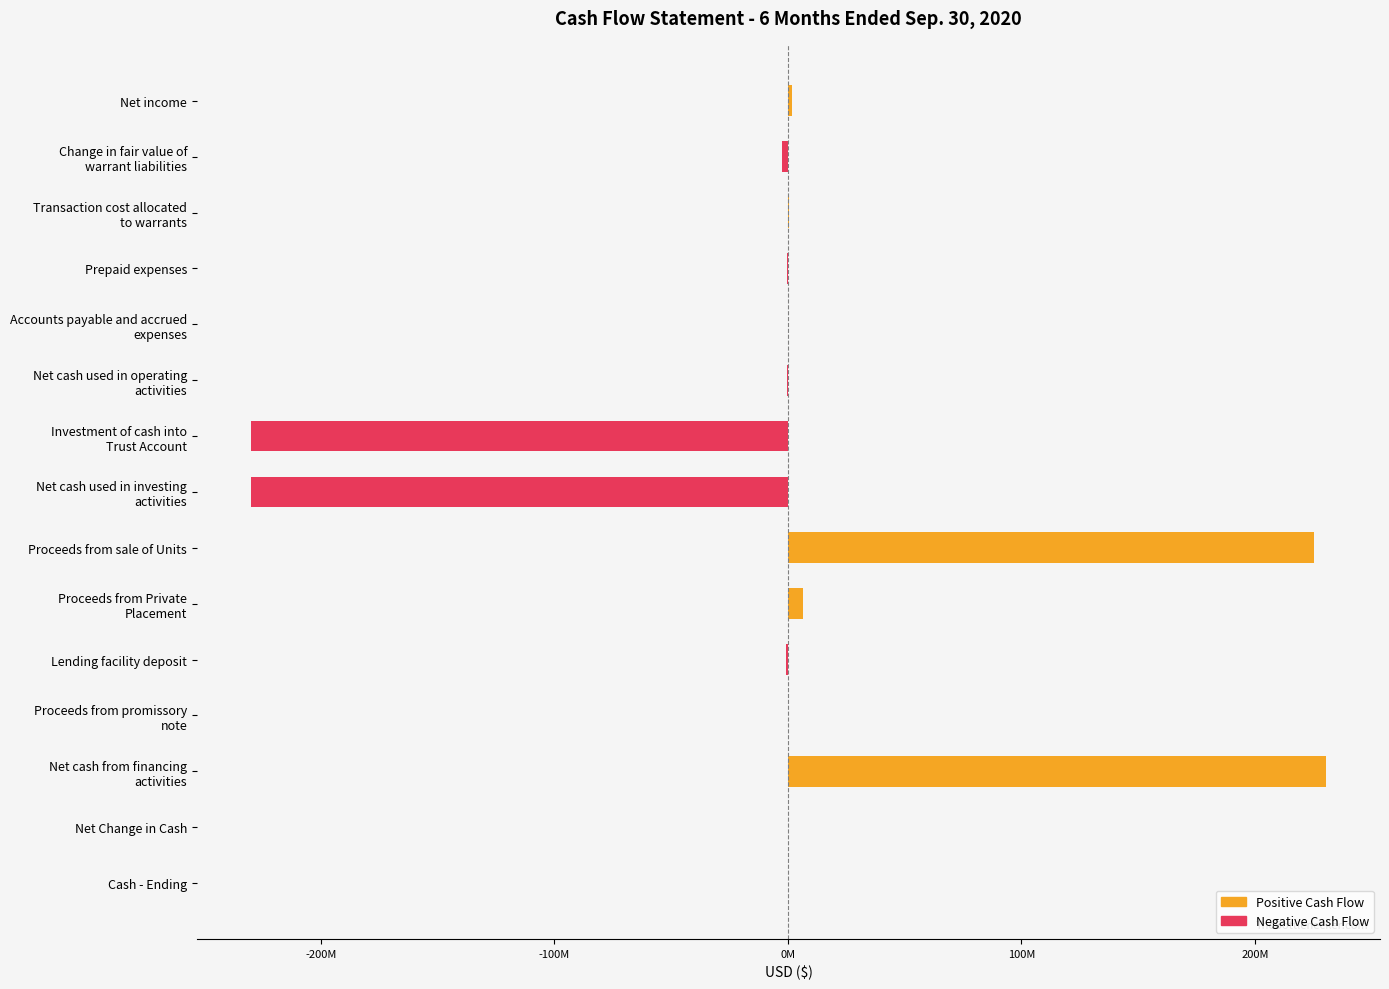

Rank the series by their maximum value, from highest to lowest.

Positive Cash Flow, Negative Cash Flow